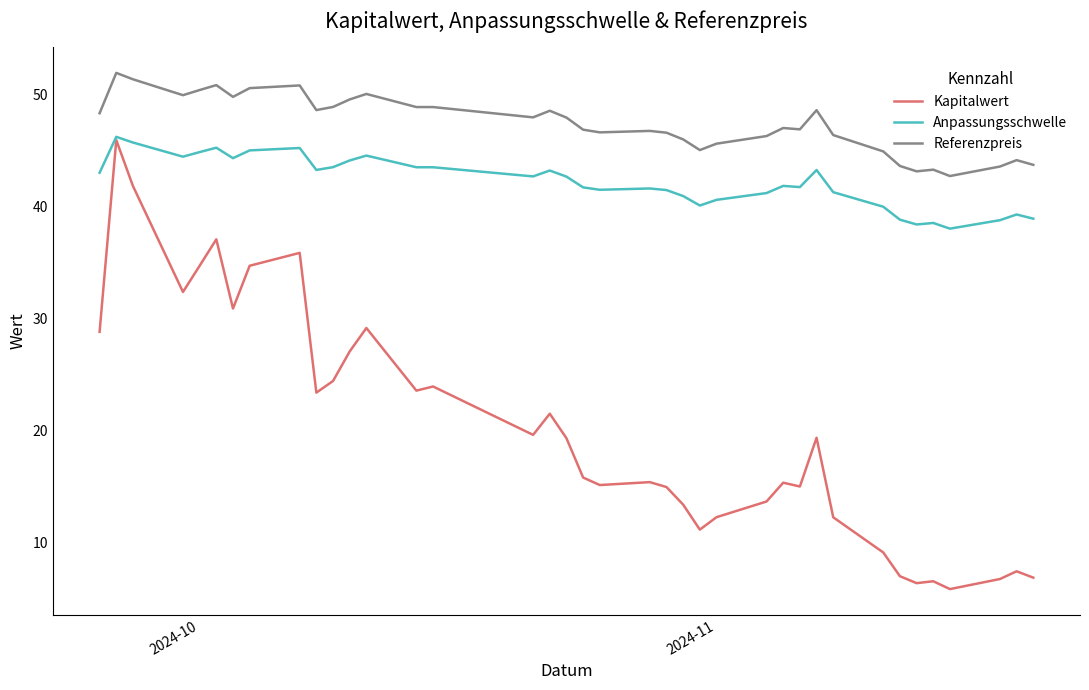

What is the smallest value displayed?

5.8